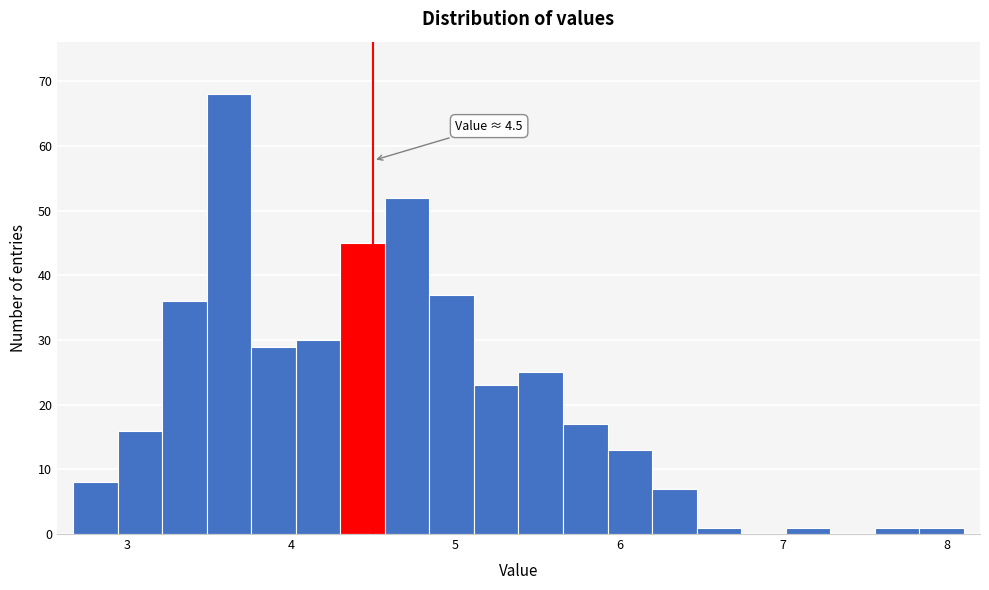

Read against the x-axis, roughly where is the centre of the tallest bar?

3.6